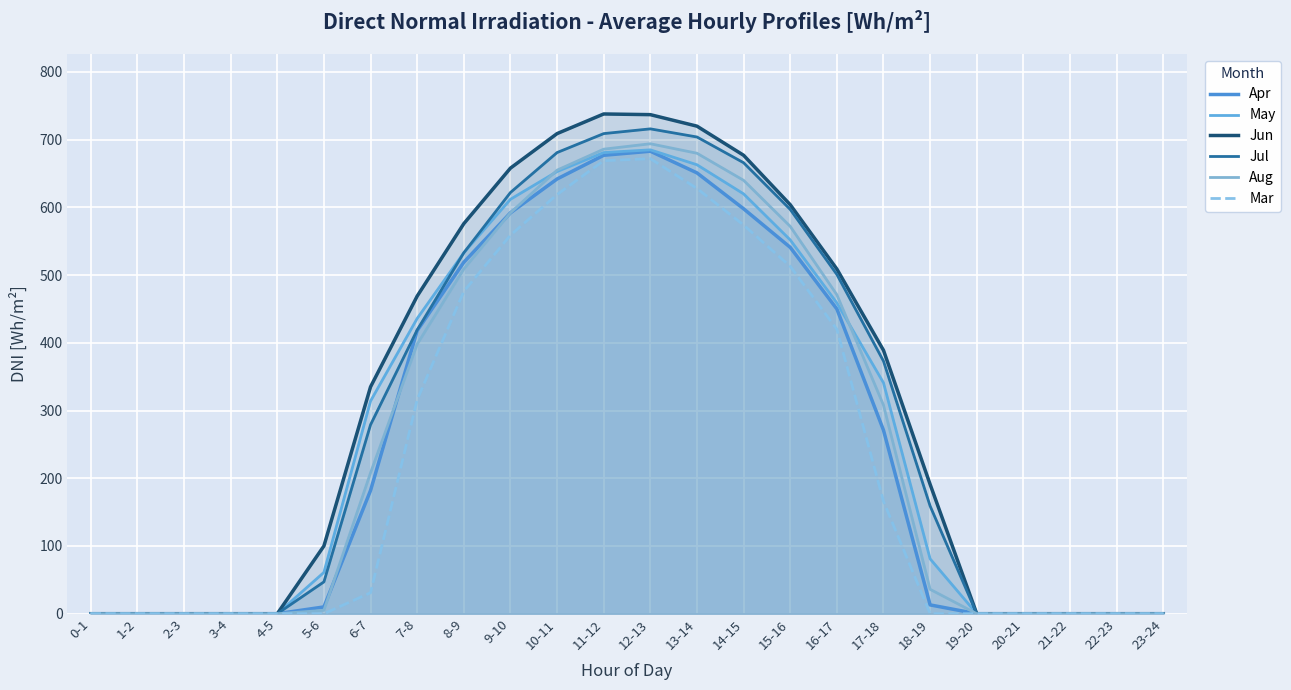

Reading left to right, what are all the values shown in this chart?

Apr: 0-1=0	1-2=0	2-3=0	3-4=0	4-5=0	5-6=10	6-7=182	7-8=418	8-9=519	9-10=592	10-11=642	11-12=677	12-13=683	13-14=651	14-15=598	15-16=541	16-17=450	17-18=271	18-19=13	19-20=0	20-21=0	21-22=0	22-23=0	23-24=0
May: 0-1=0	1-2=0	2-3=0	3-4=0	4-5=0	5-6=61	6-7=314	7-8=436	8-9=533	9-10=612	10-11=653	11-12=681	12-13=685	13-14=663	14-15=620	15-16=552	16-17=459	17-18=341	18-19=81	19-20=0	20-21=0	21-22=0	22-23=0	23-24=0
Jun: 0-1=0	1-2=0	2-3=0	3-4=0	4-5=0	5-6=100	6-7=335	7-8=469	8-9=576	9-10=658	10-11=709	11-12=738	12-13=737	13-14=720	14-15=677	15-16=604	16-17=509	17-18=389	18-19=191	19-20=0	20-21=0	21-22=0	22-23=0	23-24=0
Jul: 0-1=0	1-2=0	2-3=0	3-4=0	4-5=0	5-6=47	6-7=279	7-8=419	8-9=533	9-10=622	10-11=681	11-12=709	12-13=716	13-14=704	14-15=666	15-16=597	16-17=501	17-18=373	18-19=159	19-20=0	20-21=0	21-22=0	22-23=0	23-24=0
Aug: 0-1=0	1-2=0	2-3=0	3-4=0	4-5=0	5-6=5	6-7=208	7-8=398	8-9=509	9-10=592	10-11=655	11-12=686	12-13=694	13-14=680	14-15=640	15-16=572	16-17=471	17-18=308	18-19=36	19-20=0	20-21=0	21-22=0	22-23=0	23-24=0
Mar: 0-1=0	1-2=0	2-3=0	3-4=0	4-5=0	5-6=0	6-7=31	7-8=316	8-9=476	9-10=559	10-11=619	11-12=669	12-13=672	13-14=628	14-15=574	15-16=513	16-17=420	17-18=166	18-19=0	19-20=0	20-21=0	21-22=0	22-23=0	23-24=0